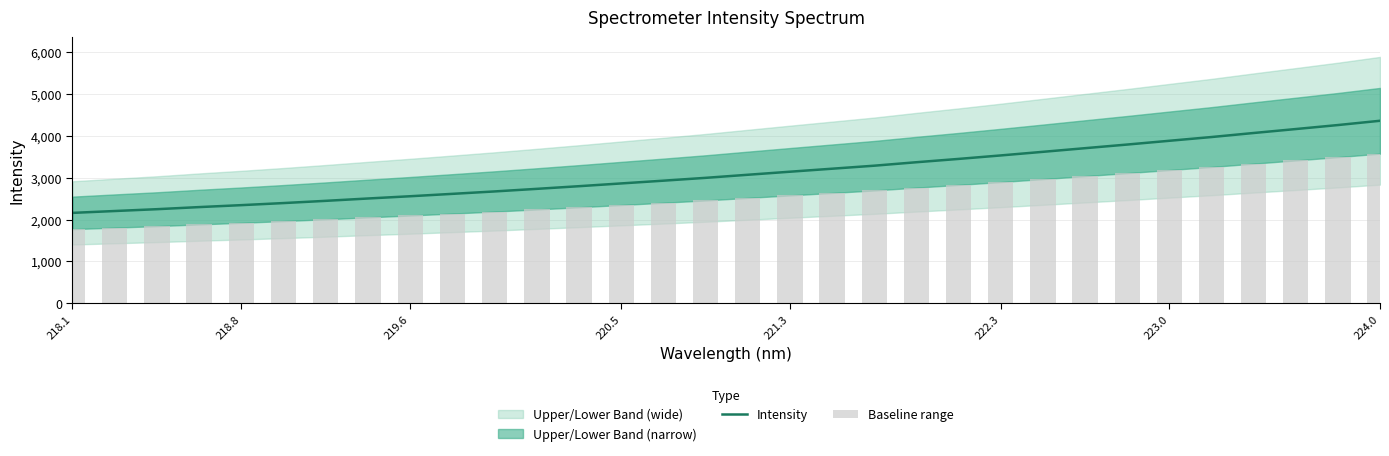

Reading left to right, extract all data points from this chart.

Intensity: 2160.0	2204.6	2248.3	2298.5	2345.1	2394.8	2448.0	2504.1	2557.9	2615.0	2672.9	2734.6	2798.1	2864.2	2930.1	2997.7	3071.4	3144.3	3216.2	3288.2	3371.1	3450.3	3533.6	3619.7	3707.0	3793.8	3883.9	3973.4	4070.0	4164.3	4259.9	4362.4
Baseline range: 1771.2	1807.7	1843.6	1884.8	1923.0	1963.8	2007.4	2053.3	2097.5	2144.3	2191.8	2242.4	2294.5	2348.7	2402.7	2458.1	2518.5	2578.3	2637.3	2696.3	2764.3	2829.3	2897.5	2968.2	3039.8	3110.9	3184.8	3258.2	3337.4	3414.8	3493.1	3577.1